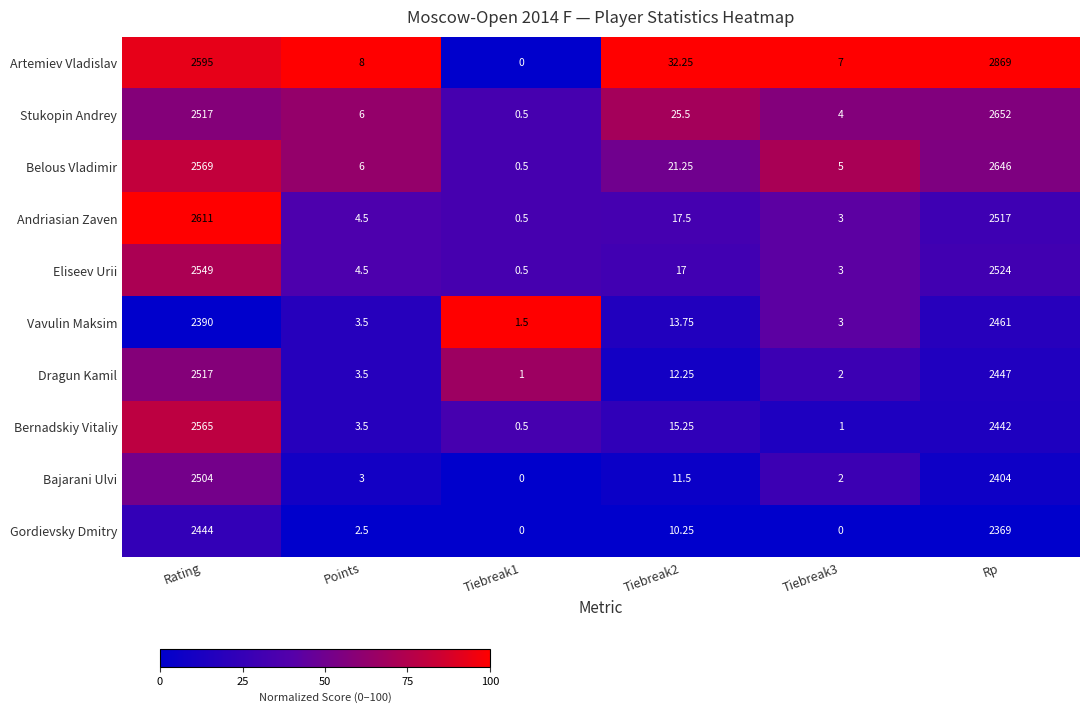

At Rp, list the series in order from smallest to largest.

Gordievsky Dmitry, Bajarani Ulvi, Bernadskiy Vitaliy, Dragun Kamil, Vavulin Maksim, Andriasian Zaven, Eliseev Urii, Belous Vladimir, Stukopin Andrey, Artemiev Vladislav